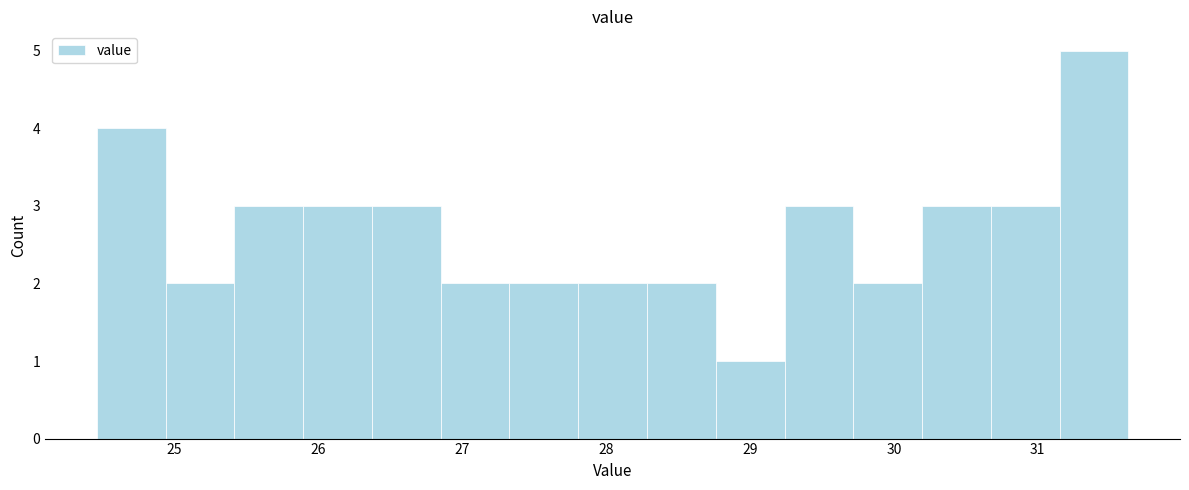

Reading left to right, transcribe this chart: for each bar, give the range it covers on the x-axis and its height. Neither the bar edges nor the heights are printed on the chart, so give them approximately, as read against the axes.

24.5 to 24.9: 4
24.9 to 25.4: 2
25.4 to 25.9: 3
25.9 to 26.4: 3
26.4 to 26.9: 3
26.9 to 27.3: 2
27.3 to 27.8: 2
27.8 to 28.3: 2
28.3 to 28.8: 2
28.8 to 29.2: 1
29.2 to 29.7: 3
29.7 to 30.2: 2
30.2 to 30.7: 3
30.7 to 31.2: 3
31.2 to 31.6: 5